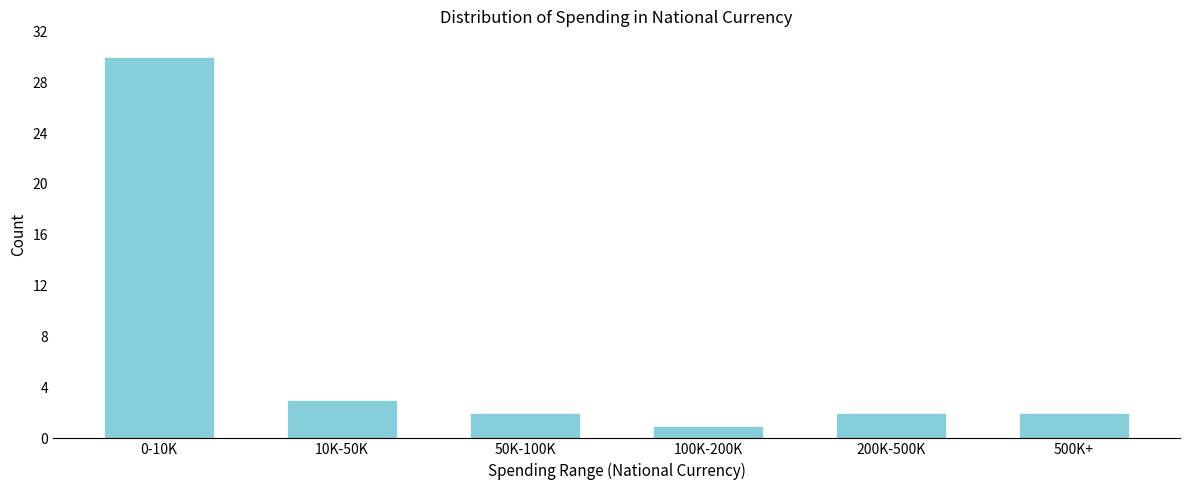

Reading left to right, list all the values displayed in this chart.

0-10K=30	10K-50K=3	50K-100K=2	100K-200K=1	200K-500K=2	500K+=2